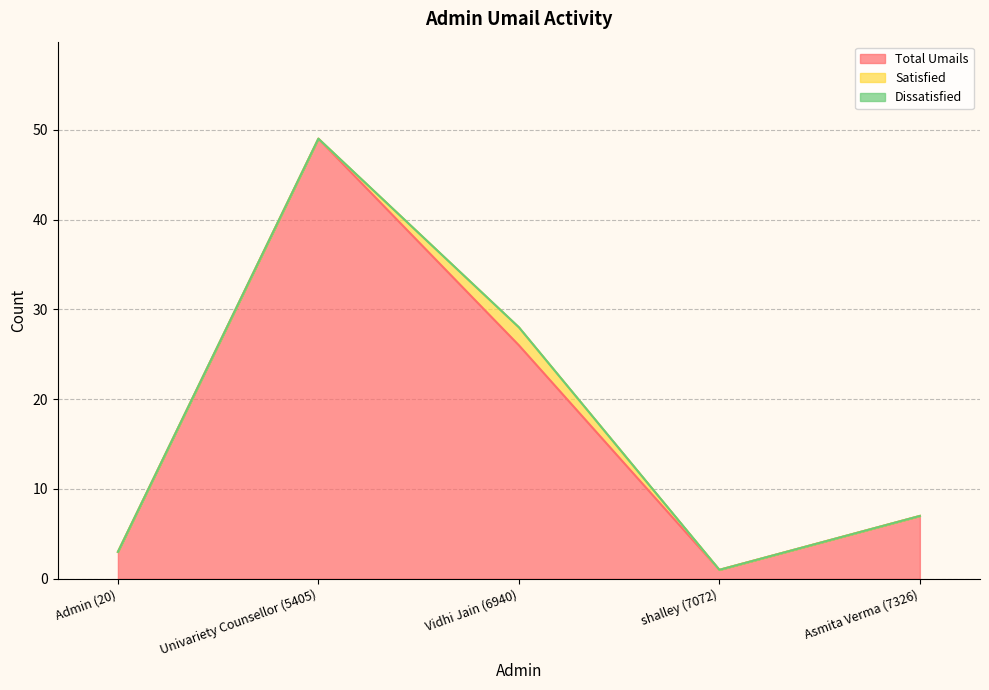

At which category does Total Umails reach its first local peak?

Univariety Counsellor (5405)